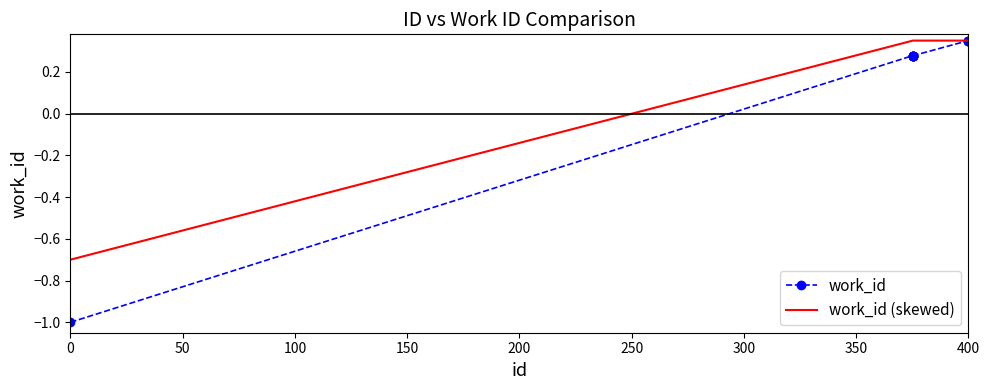

Which series has the largest total across all categories?

work_id (skewed)